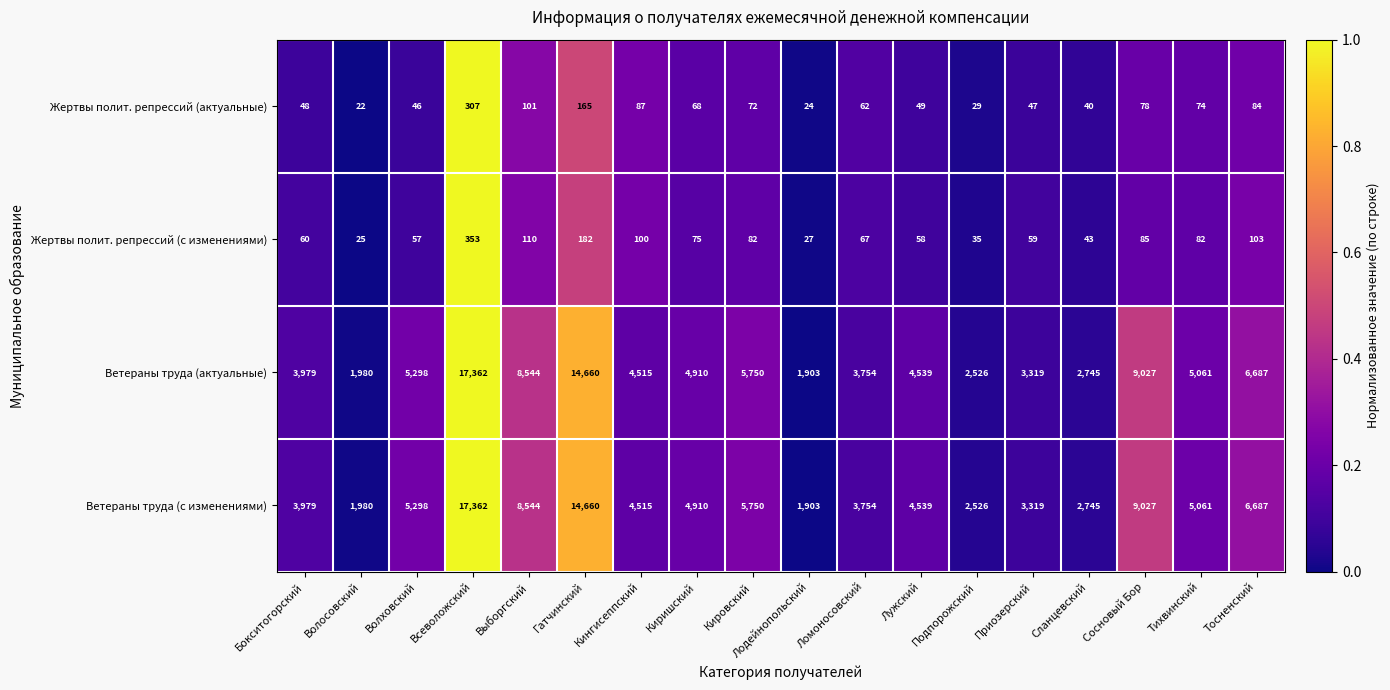

How many data points does each series have?

18